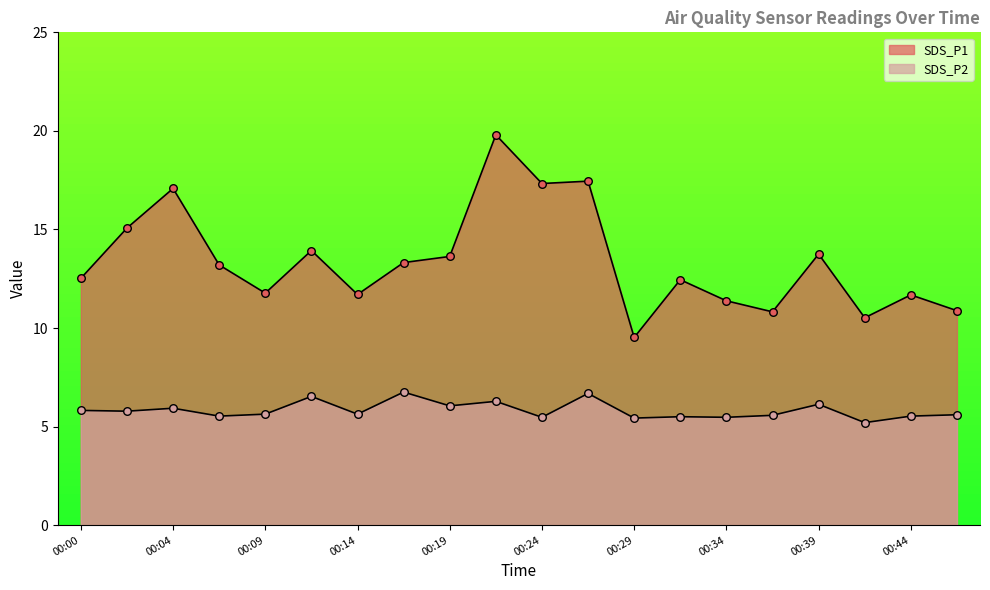

Which series has the widest spread of Y values?

SDS_P1